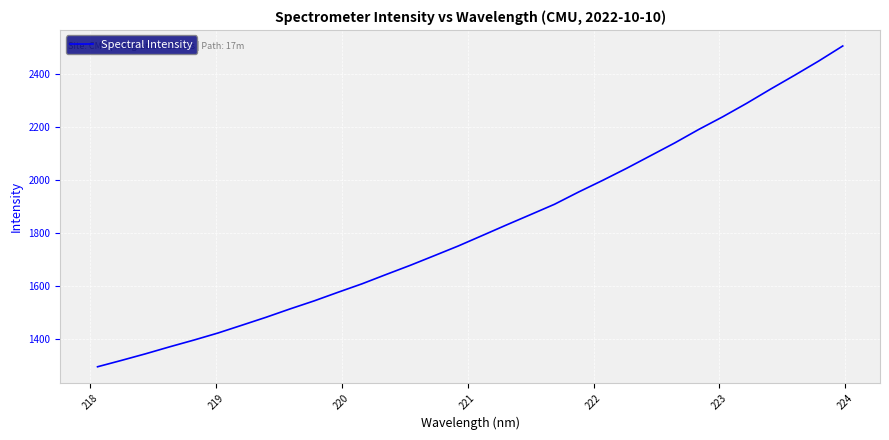

What is the smallest value displayed?

1297.2